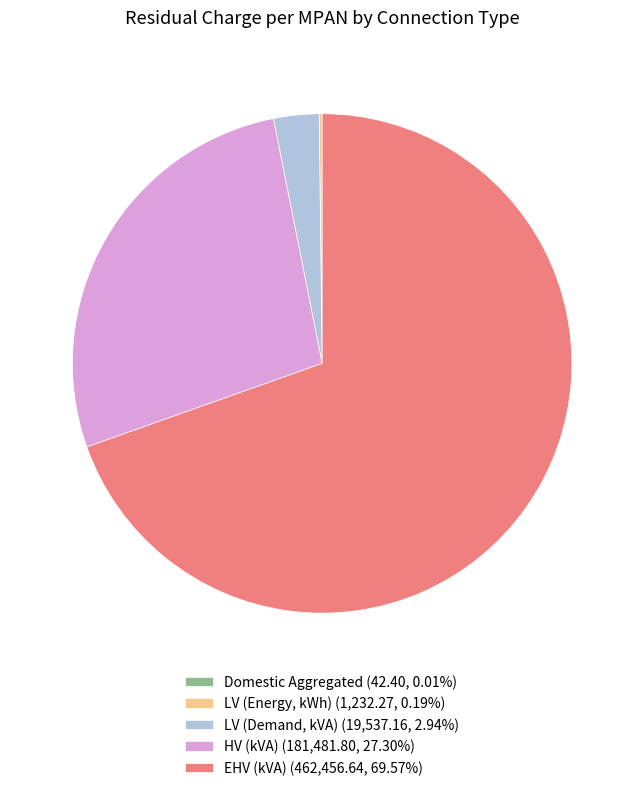

Does EHV (kVA) (462,456.64, 69.57%) account for over 50% of the chart?

Yes